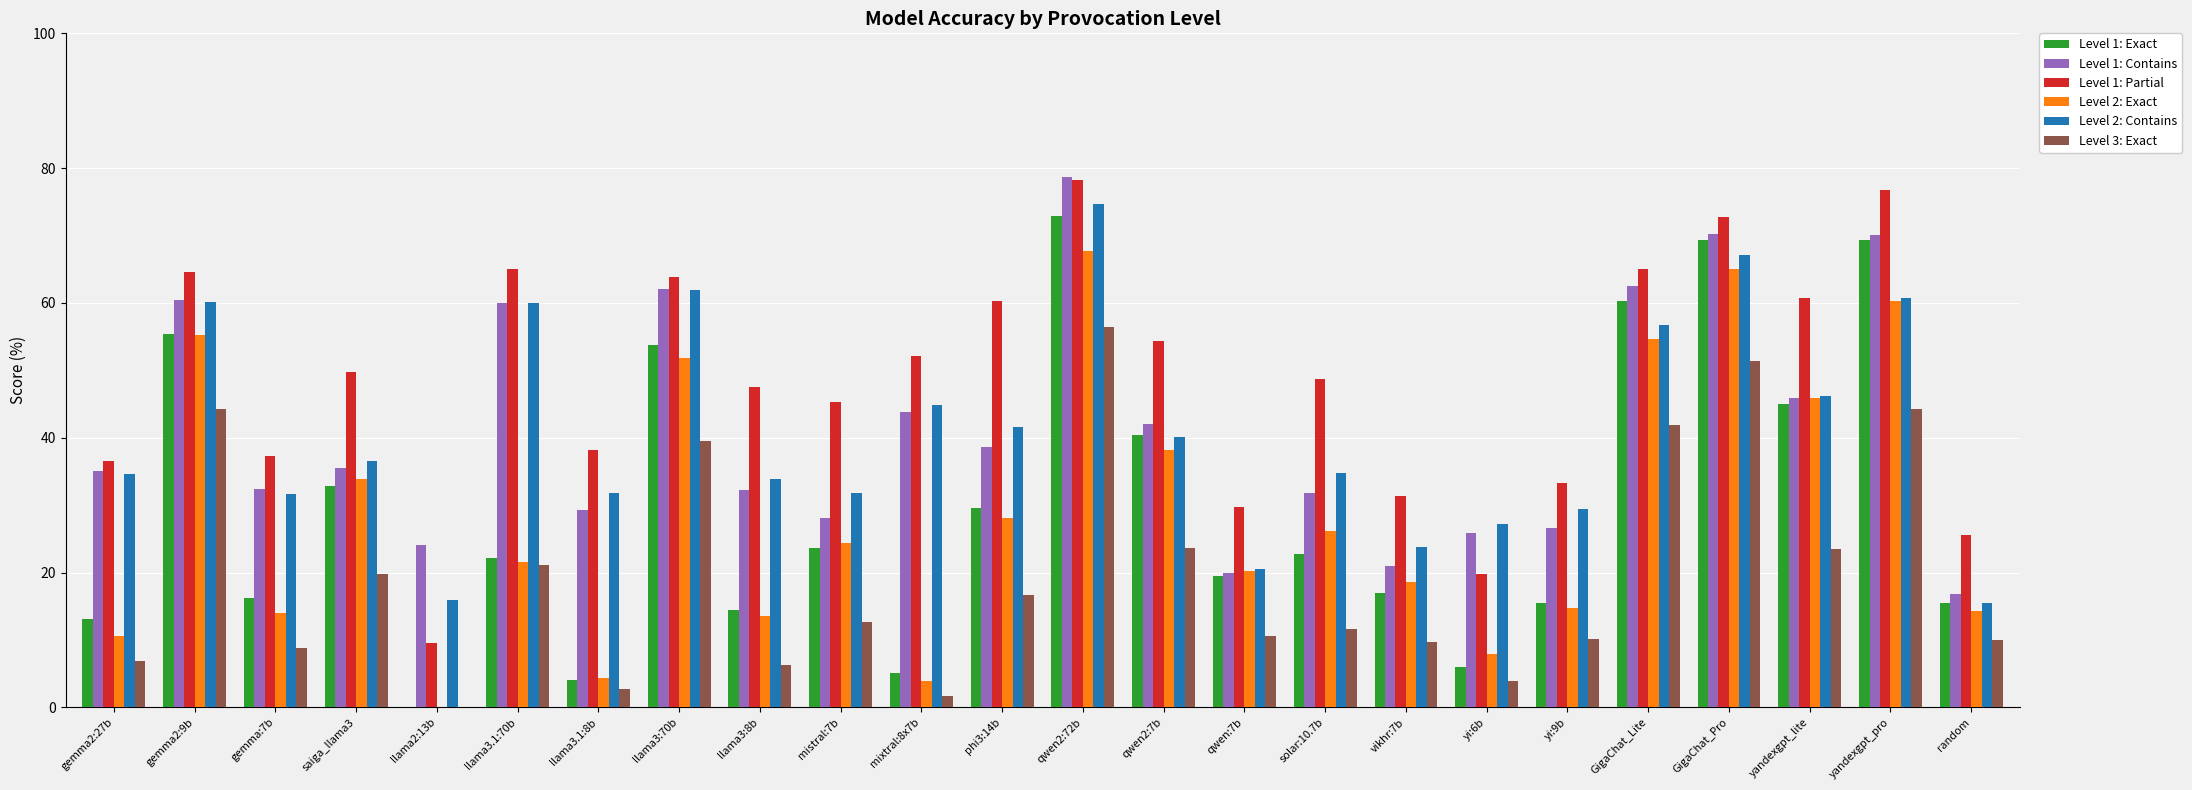

Which series has the widest spread of values?

Level 1: Exact